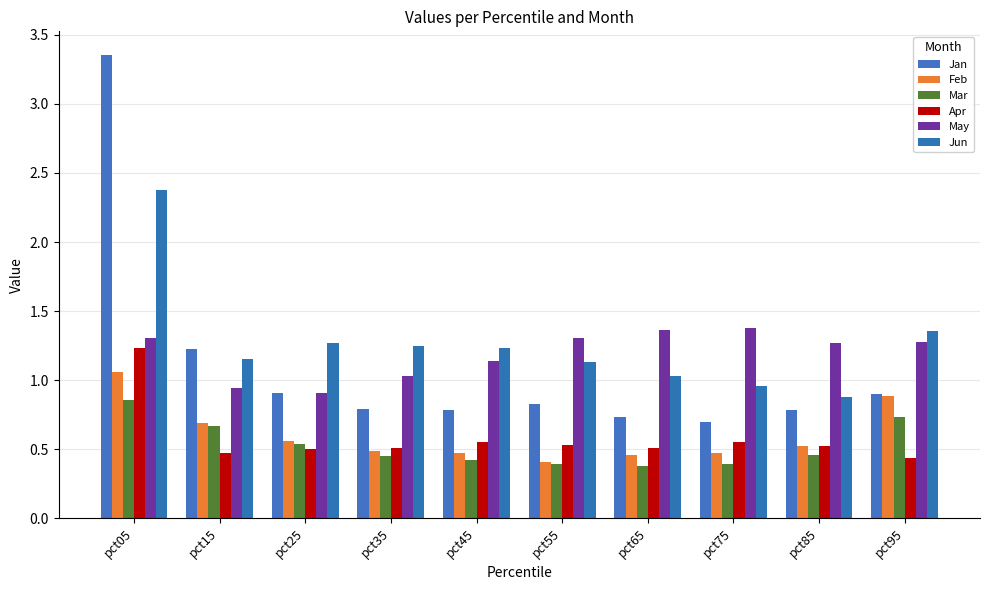

Where does the May series first go above 1?

pct05